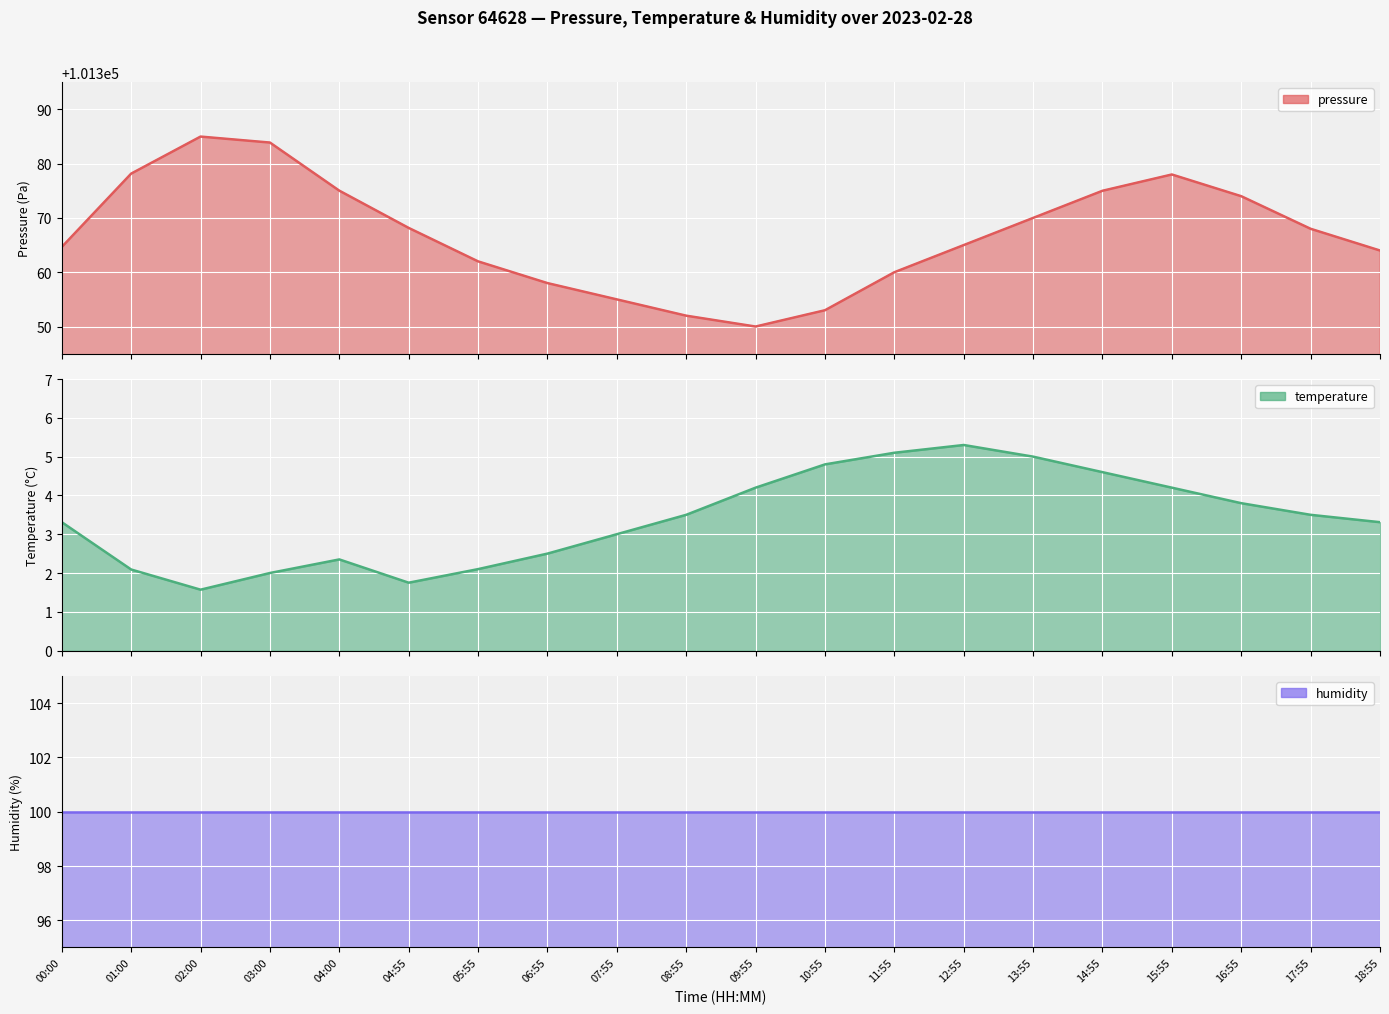

What is the label of the 18th point from the left?

16:55